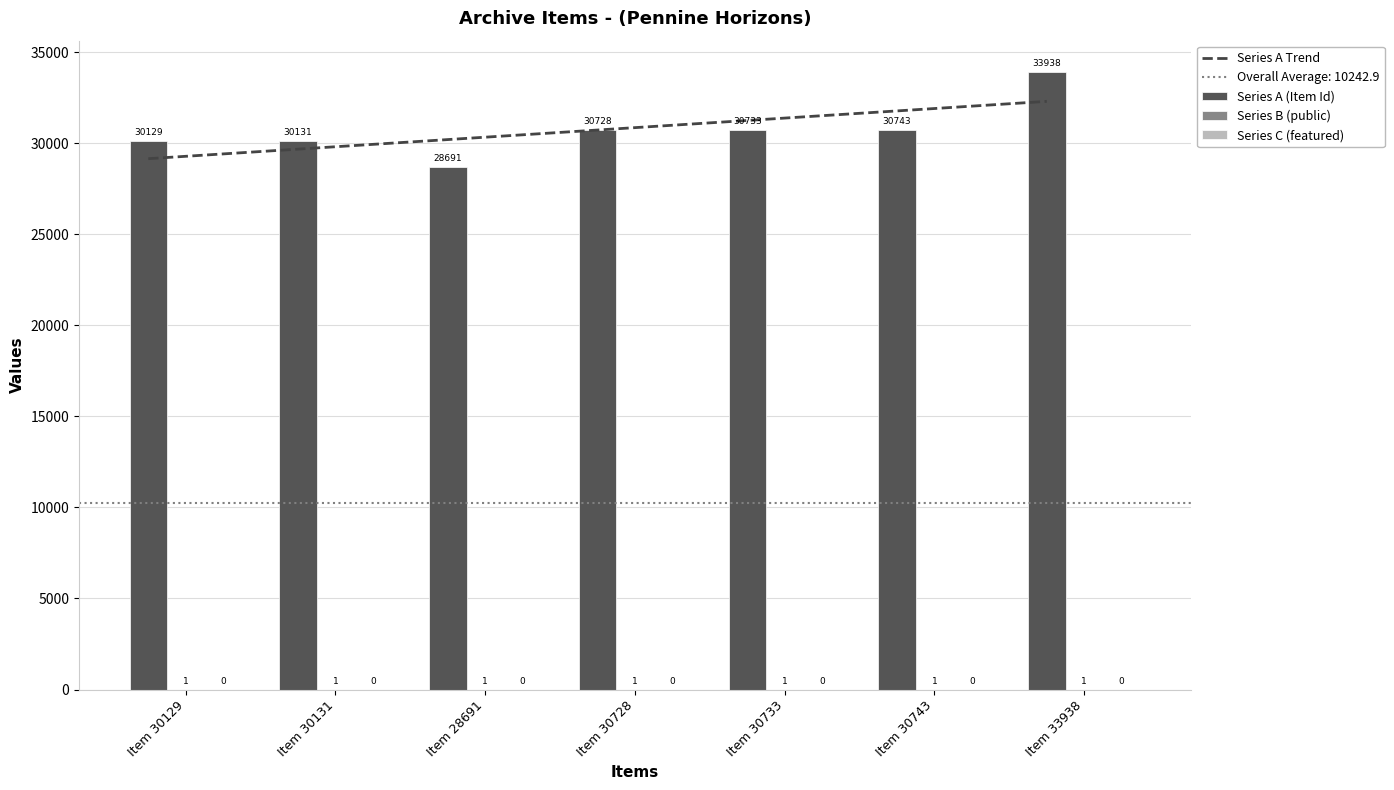

Reading left to right, list all the values displayed in this chart.

Series A Trend: 29153.3	29678.1	30202.8	30727.6	31252.3	31777.1	32301.8
Series A (Item Id): 30129.0	30131.0	28691.0	30728.0	30733.0	30743.0	33938.0
Series B (public): 1.0	1.0	1.0	1.0	1.0	1.0	1.0
Series C (featured): 0.0	0.0	0.0	0.0	0.0	0.0	0.0